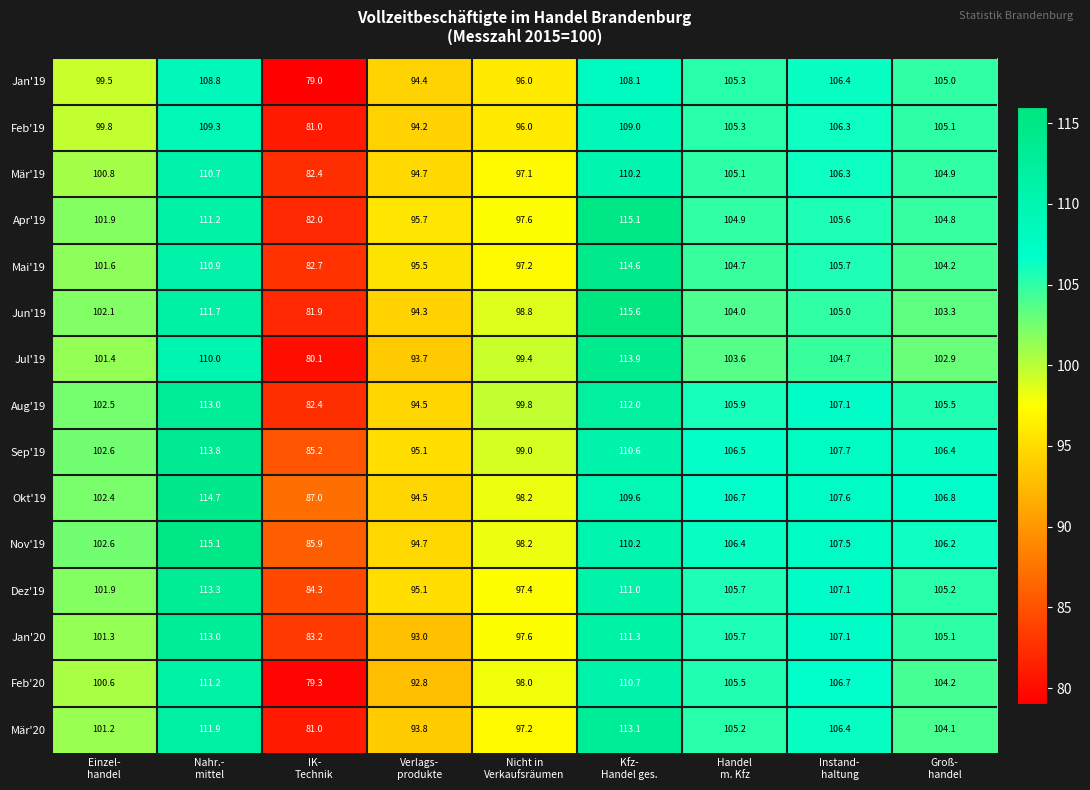

What is the difference between the maximum and second lowest values in the Nov'19 series?

20.4